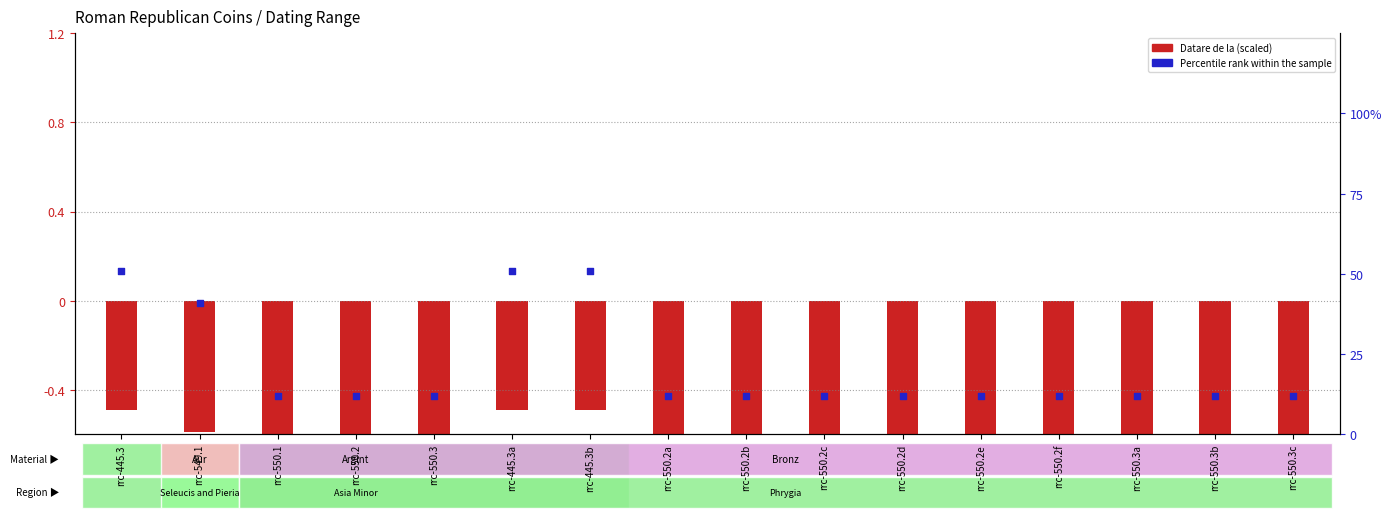

Which series has the largest Y range (max minus min)?

Percentile rank within sample